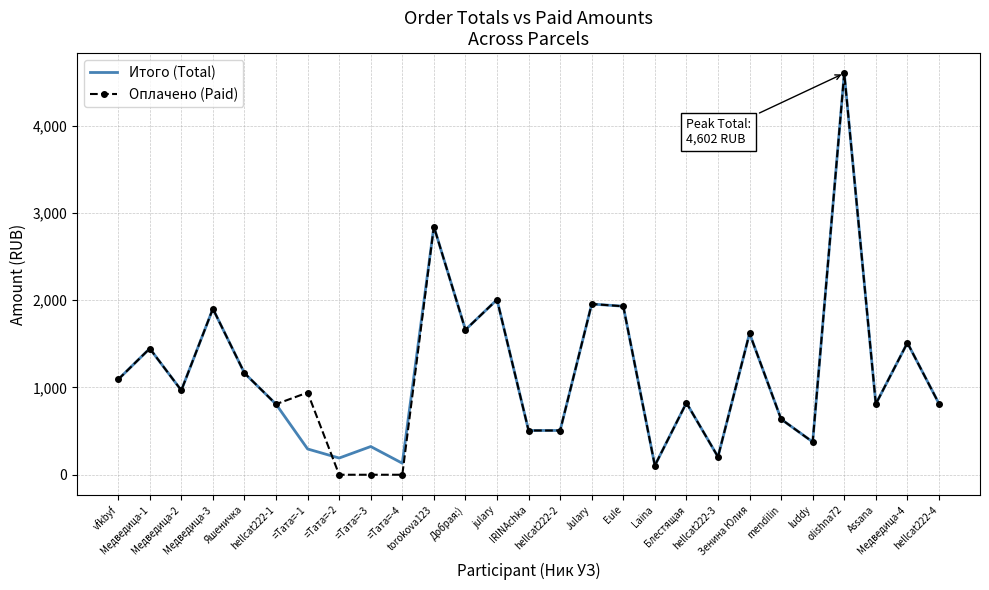

How many interior local peaks does the Итого (Total) series have?

10